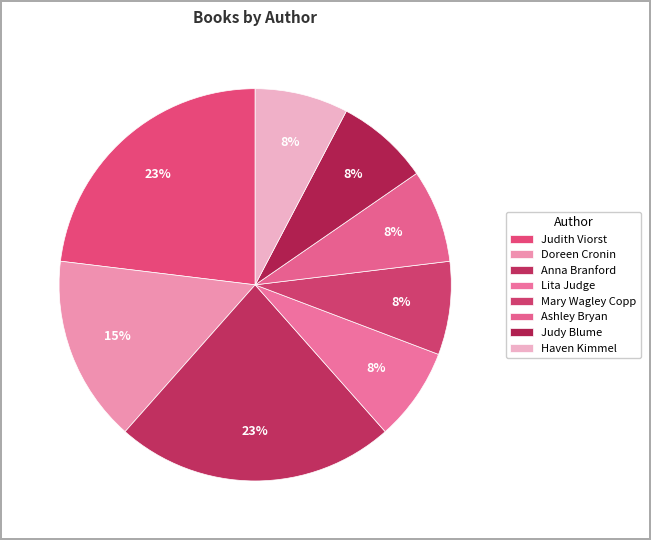

How many segments does this pie chart have?

8